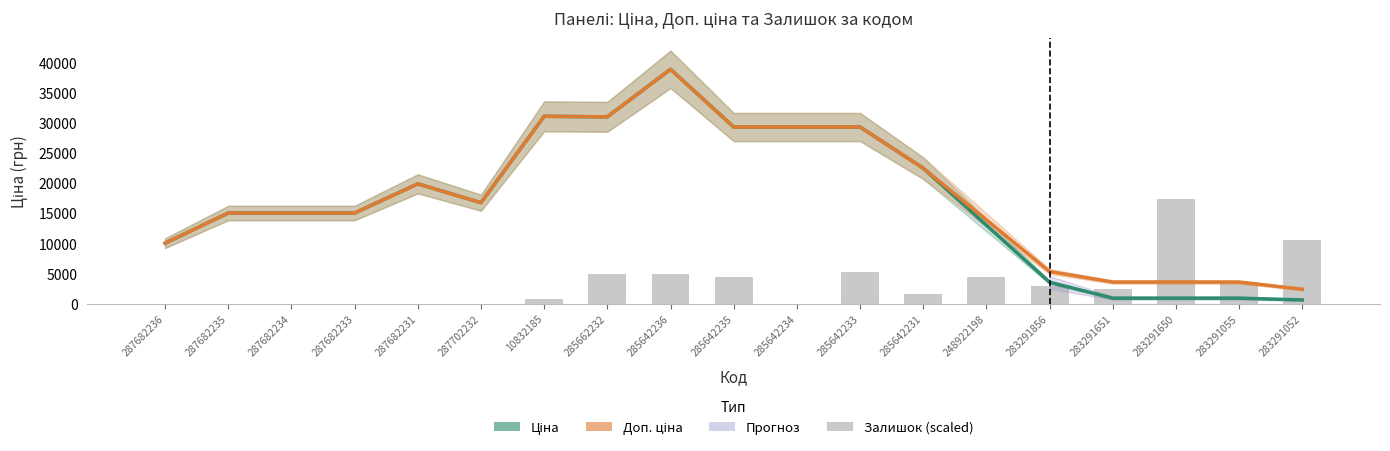

What is the sum of the Залишок (scaled) values at 285642234 and 283291651?

2429.5